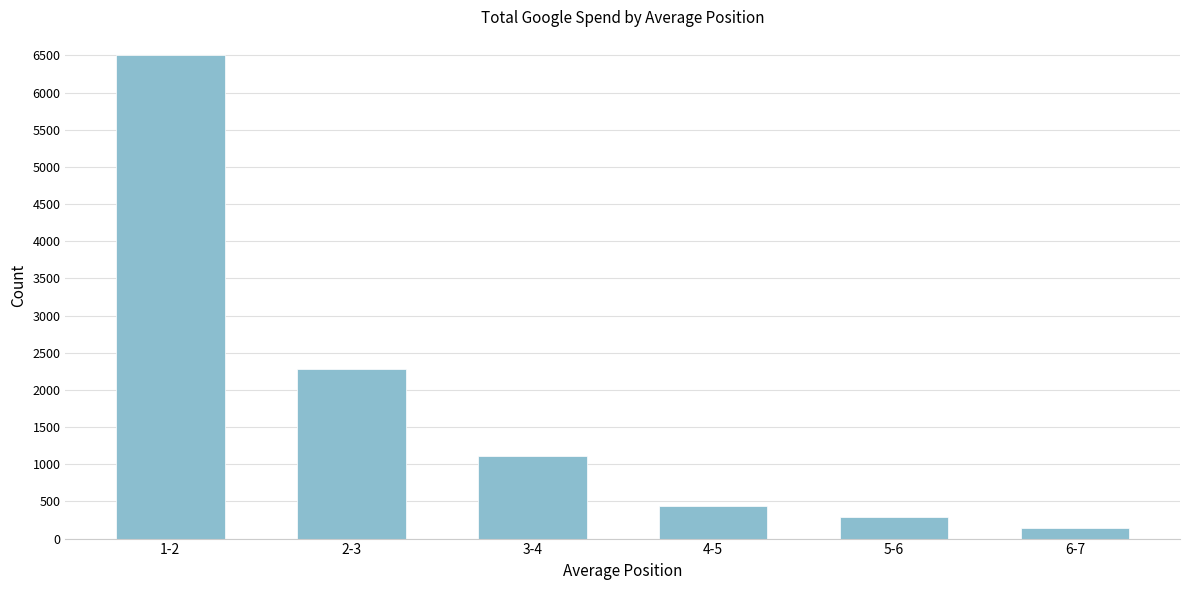

Is it true that the value at 4-5 is 433.9?

True